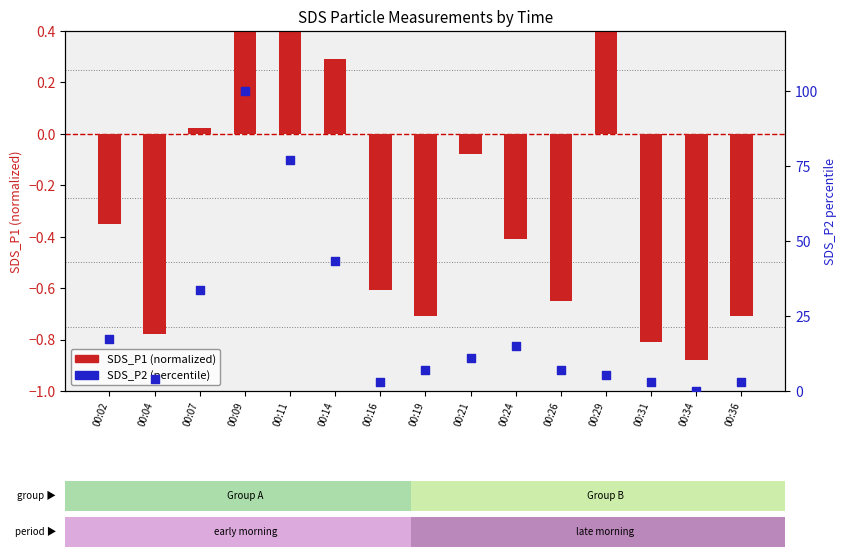

At which category is the sum across all series the highest?

00:09